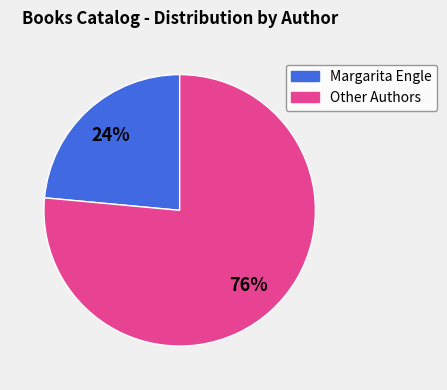

Does any single category account for the majority?

Yes